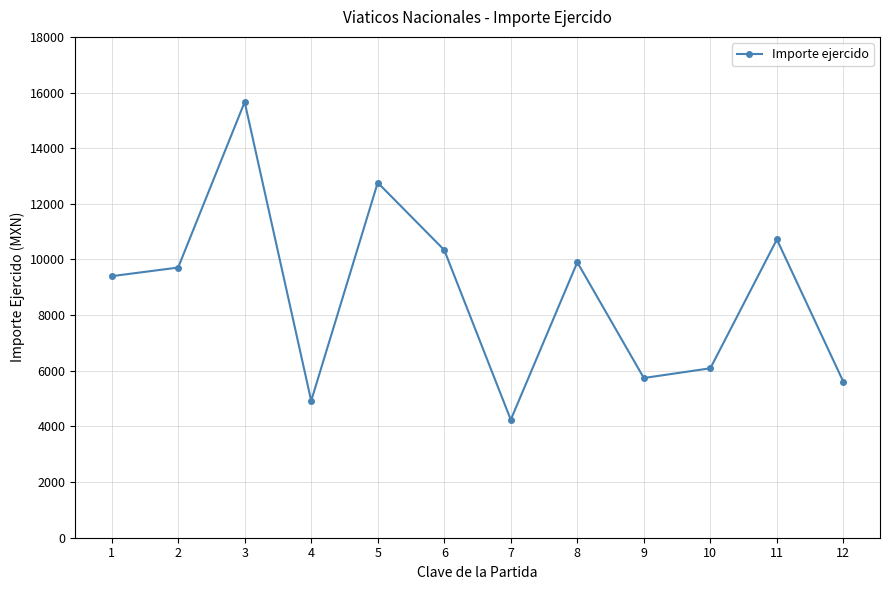

How many distinct data groups are displayed?

1